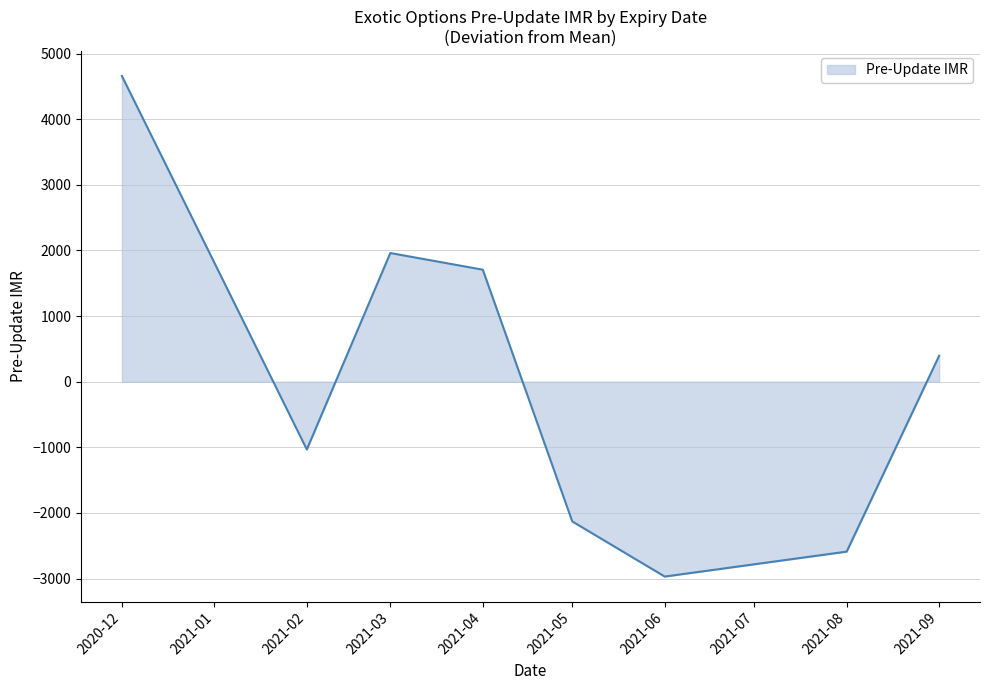

How many lines are shown in the chart?

1